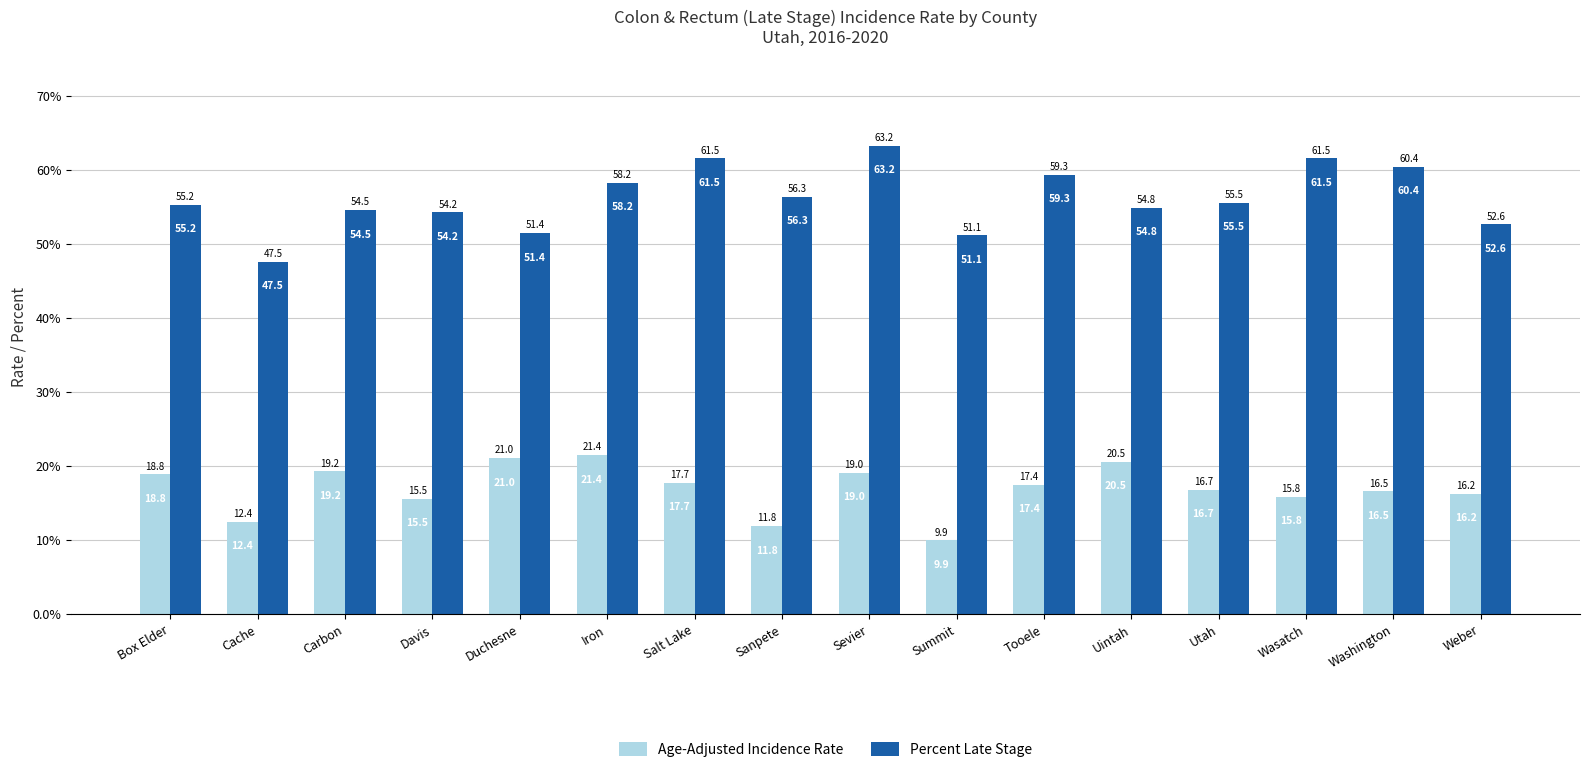

How many series are shown in this chart?

2